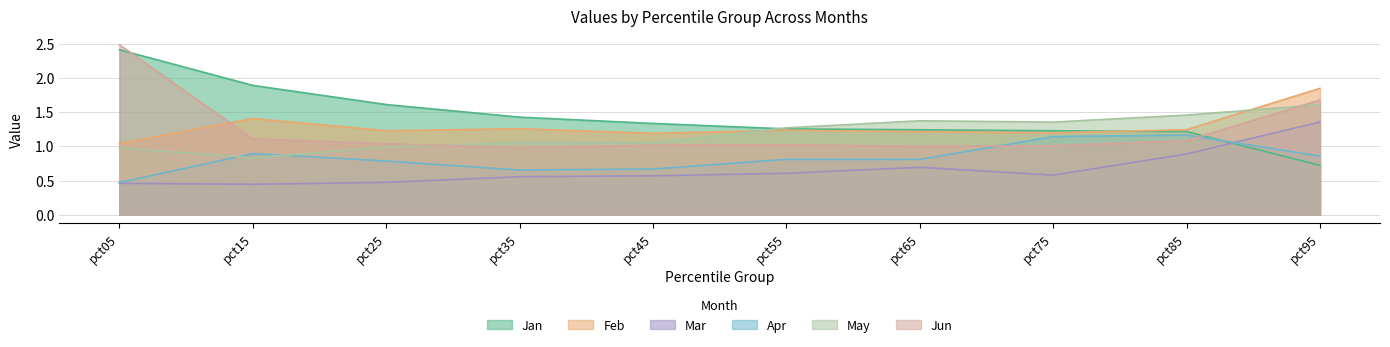

Is the value of Jan at pct85 greater than the value of Jun at pct55?

Yes